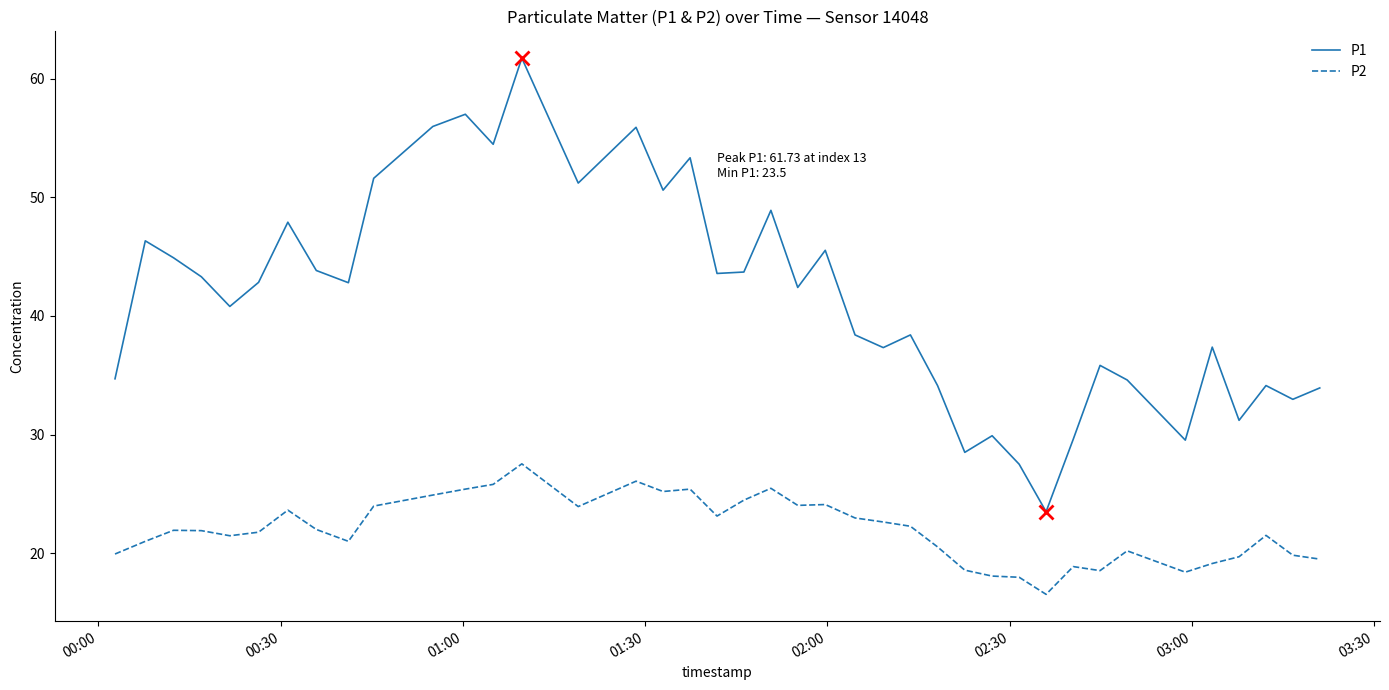

True or false: P1 and P2 cross at least once.

False